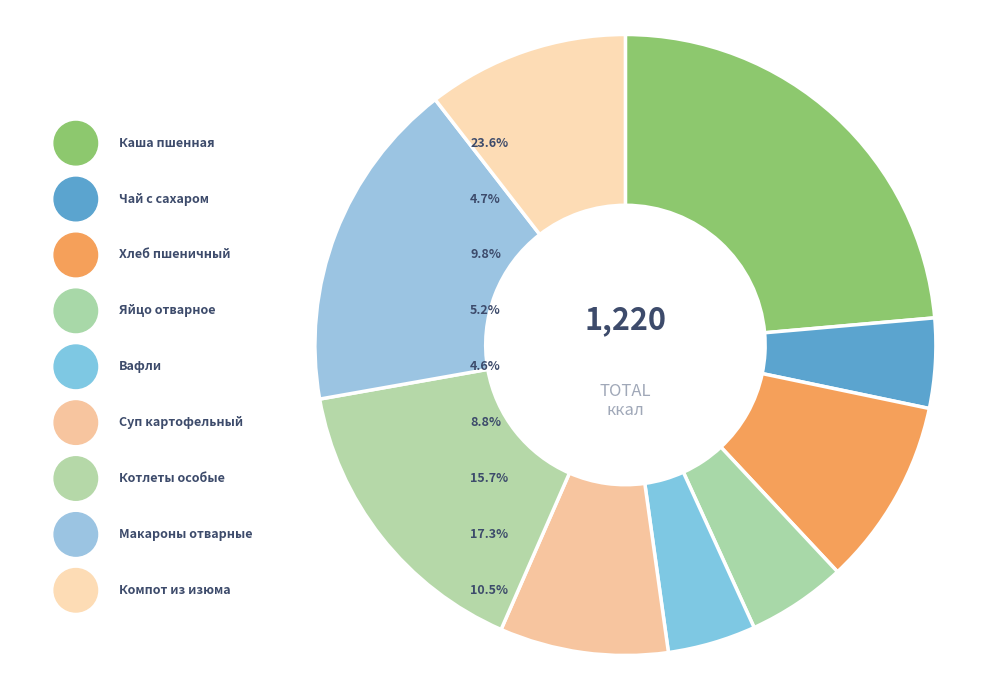

What is the smallest slice in the pie chart?

Вафли